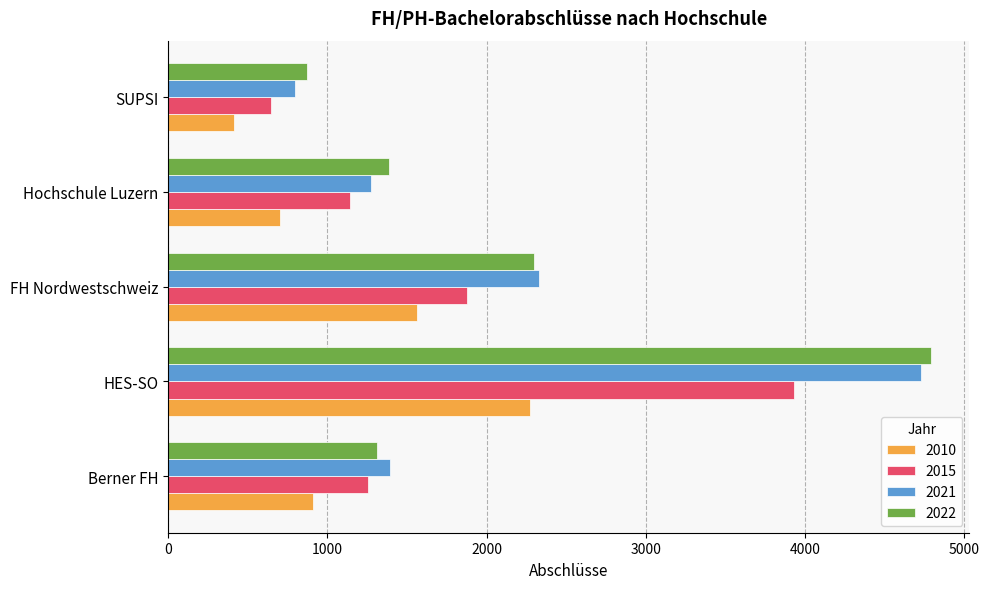

At which label does 2021 reach its minimum?

SUPSI